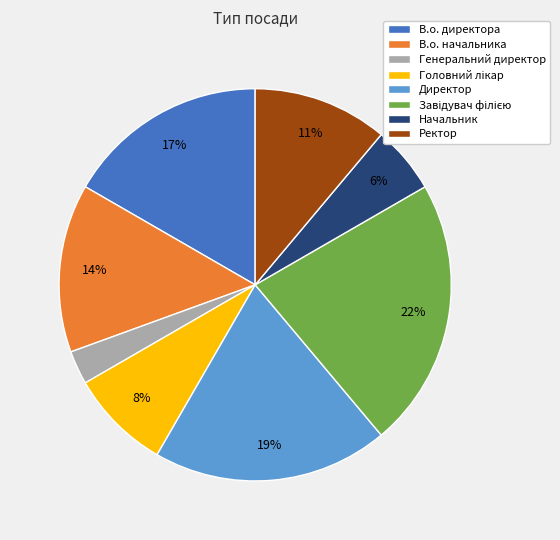

Is it true that Ректор is 11% of the pie?

True